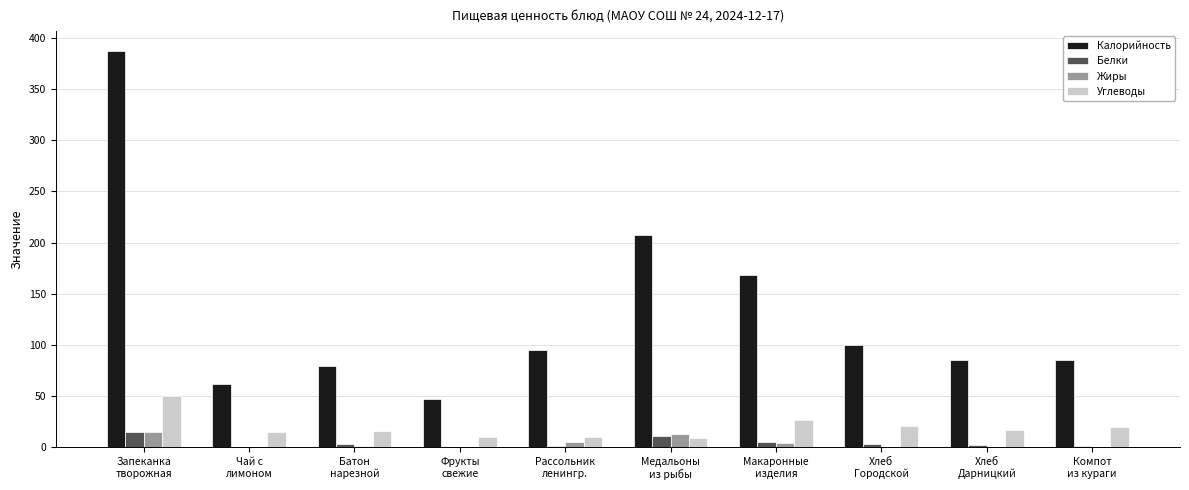

Is it true that Белки equals 1.4 at Рассольник
ленингр.?

True